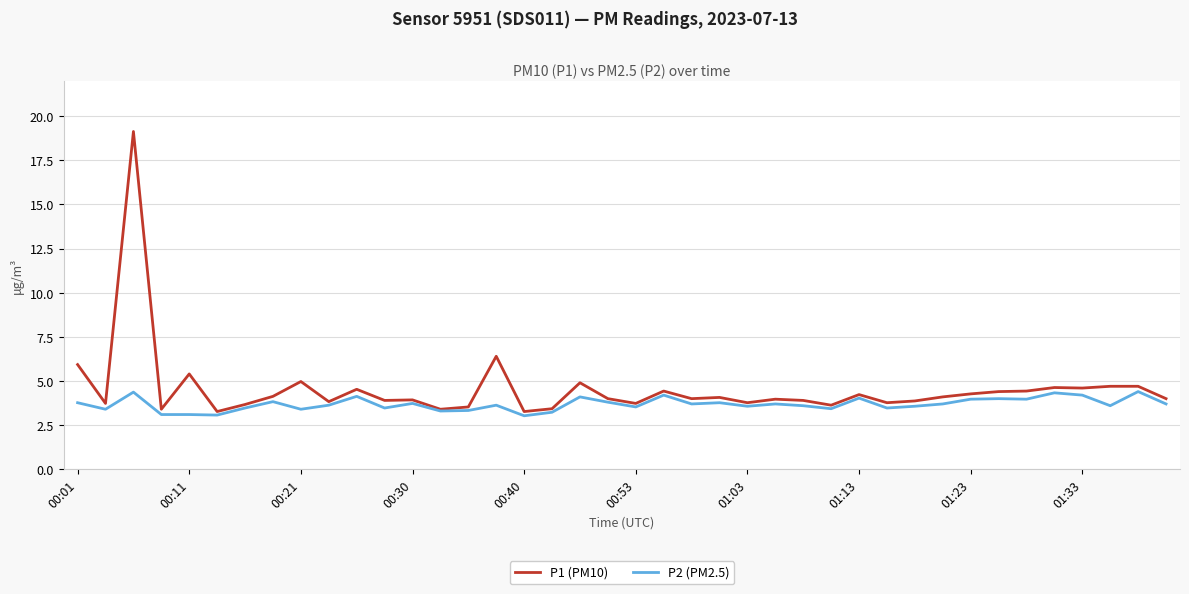

Rank the series by their maximum value, from lowest to highest.

P2 (PM2.5), P1 (PM10)